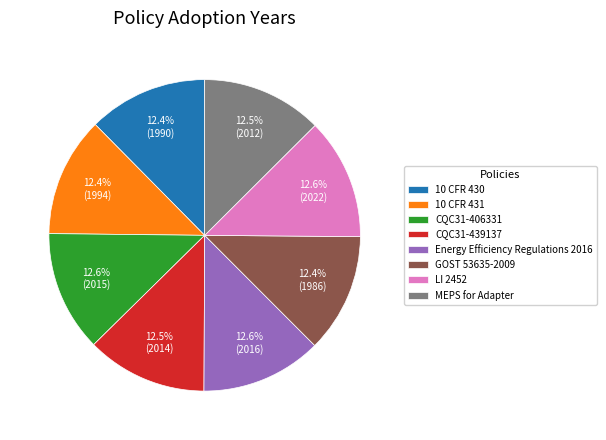

Is LI 2452 the majority of the pie?

No